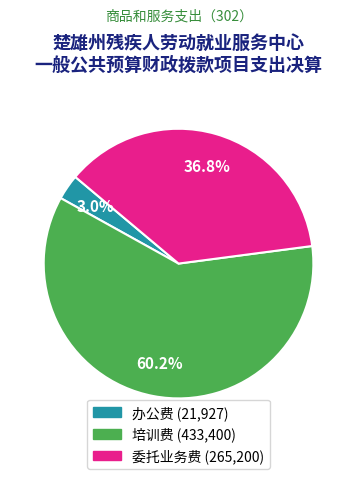

To the nearest percent, what is the difference between the largest and smallest slice percentages?

57%